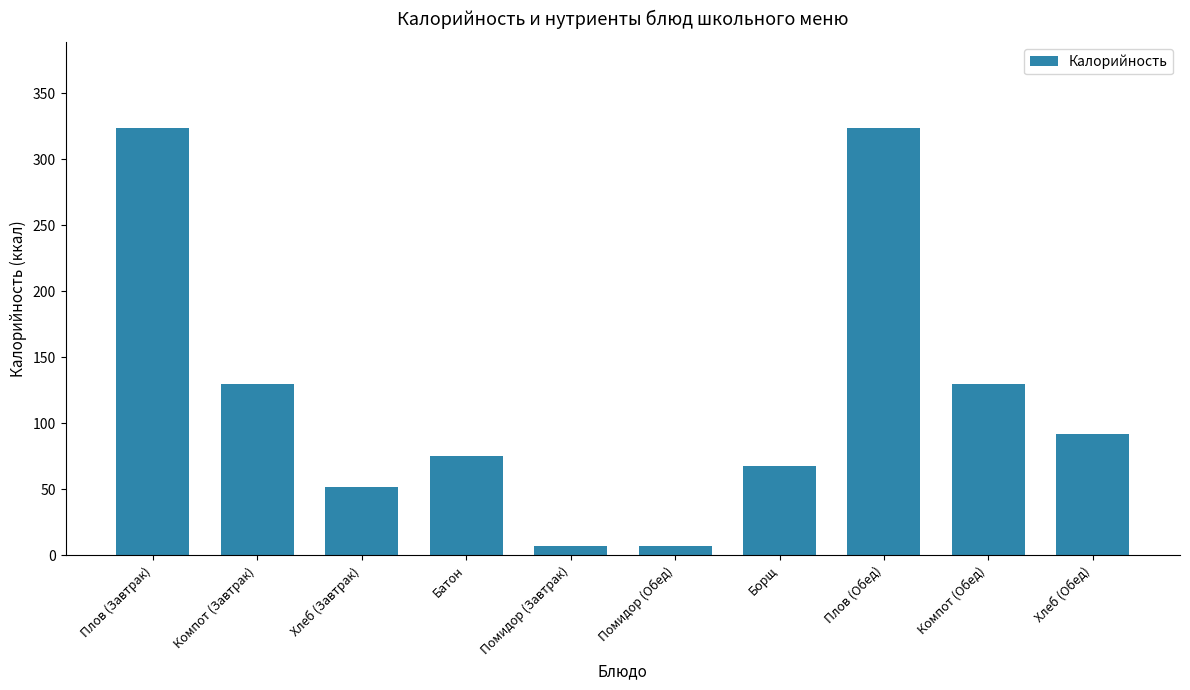

Are the bars horizontal?

No